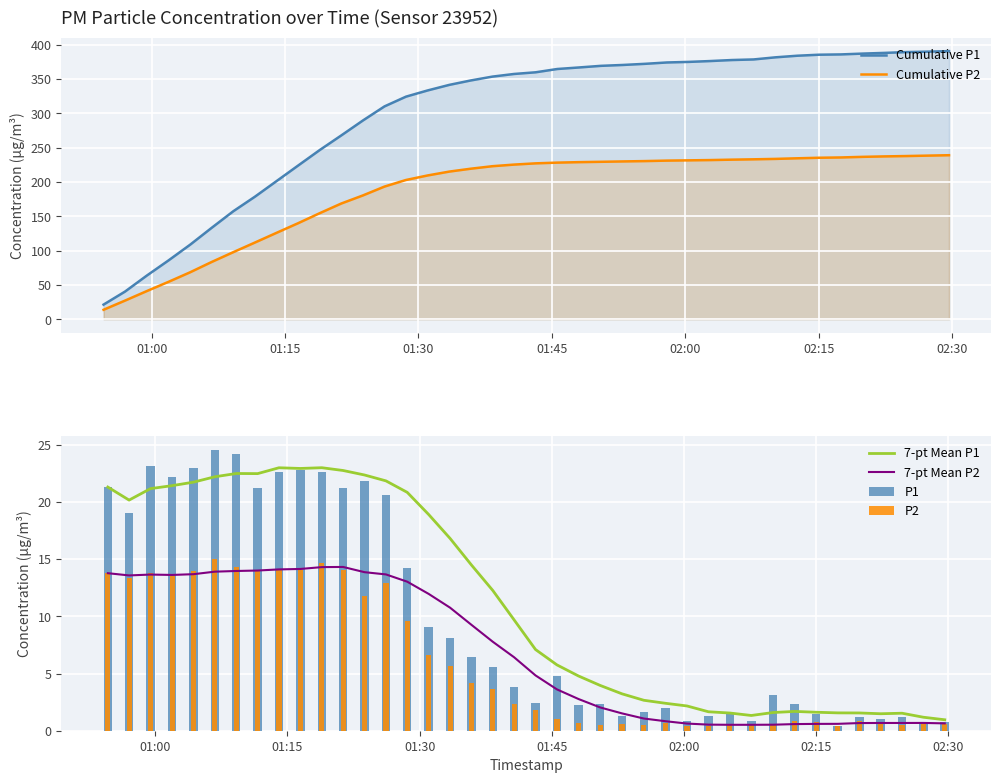

Reading right to left, transcribe all the data shown in this chart.

Cumulative P1: 390.8	390.0	389.4	388.2	387.2	386.0	385.6	384.1	381.8	378.7	377.8	376.4	375.1	374.3	372.3	370.7	369.4	367.0	364.8	360.0	357.5	353.7	348.1	341.6	333.5	324.5	310.3	289.7	267.9	246.6	224.0	201.2	178.6	157.4	133.2	108.6	85.7	63.5	40.3	21.3
Cumulative P2: 239.1	238.5	237.8	237.3	236.7	235.8	235.4	234.6	233.7	233.1	232.6	232.0	231.6	231.2	230.5	230.0	229.5	229.0	228.3	227.2	225.4	223.1	219.4	215.2	209.6	203.0	193.4	180.4	168.6	154.6	139.9	125.9	111.8	97.7	83.4	68.4	54.5	41.0	27.1	13.8
7-pt Mean P1: 1.0	1.2	1.5	1.5	1.6	1.6	1.6	1.7	1.6	1.3	1.5	1.7	2.2	2.4	2.7	3.2	4.0	4.8	5.8	7.1	9.7	12.3	14.5	16.8	18.9	20.8	21.8	22.4	22.7	23.0	22.9	23.0	22.5	22.5	22.2	21.7	21.4	21.2	20.2	21.3
7-pt Mean P2: 0.6	0.7	0.7	0.7	0.7	0.6	0.6	0.6	0.5	0.5	0.5	0.5	0.6	0.8	1.1	1.5	2.0	2.8	3.6	4.8	6.4	7.8	9.3	10.8	12.0	13.0	13.7	13.9	14.3	14.3	14.1	14.1	14.0	14.0	13.9	13.7	13.6	13.7	13.6	13.8
P1: 0.8	0.7	1.2	1.0	1.2	0.4	1.5	2.3	3.1	0.8	1.5	1.2	0.8	2.0	1.6	1.3	2.4	2.2	4.8	2.5	3.8	5.6	6.5	8.1	9.1	14.2	20.6	21.8	21.2	22.6	22.8	22.6	21.2	24.2	24.6	22.9	22.2	23.2	19.0	21.3
P2: 0.6	0.6	0.5	0.7	0.9	0.4	0.8	0.9	0.6	0.5	0.6	0.4	0.4	0.7	0.5	0.6	0.5	0.7	1.1	1.8	2.3	3.6	4.2	5.6	6.6	9.6	12.9	11.8	14.1	14.7	14.1	14.1	14.1	14.3	15.0	13.9	13.5	13.8	13.4	13.8